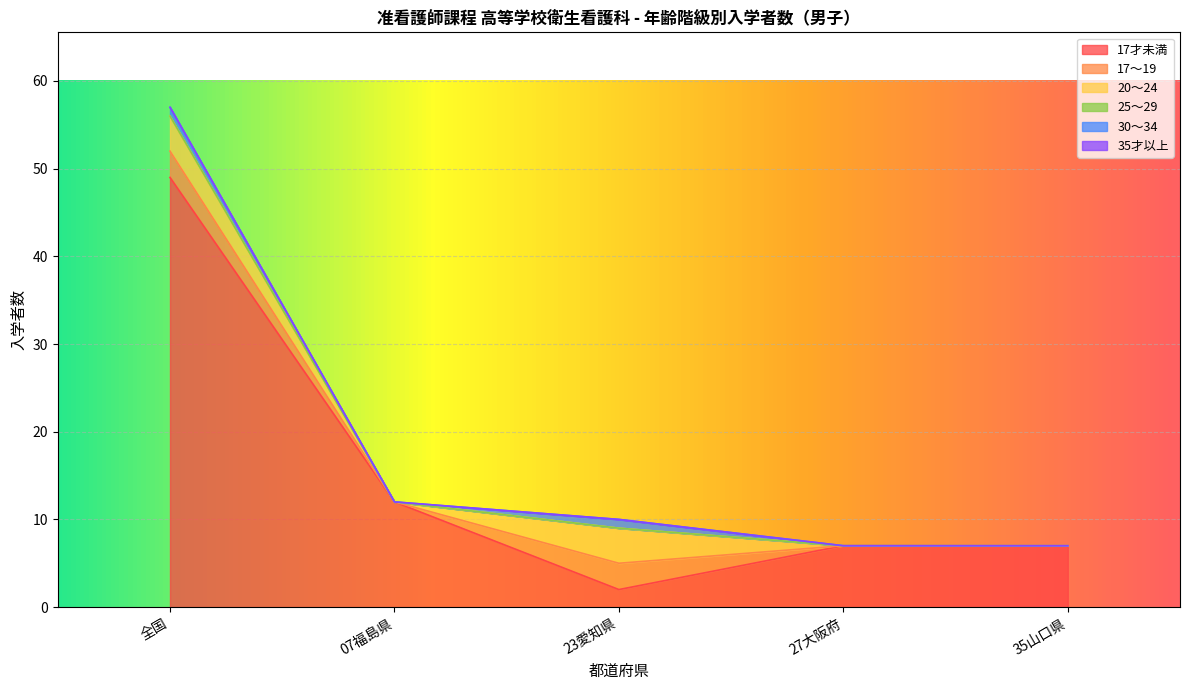

True or false: 35才以上 and 20～24 intersect in this chart.

False